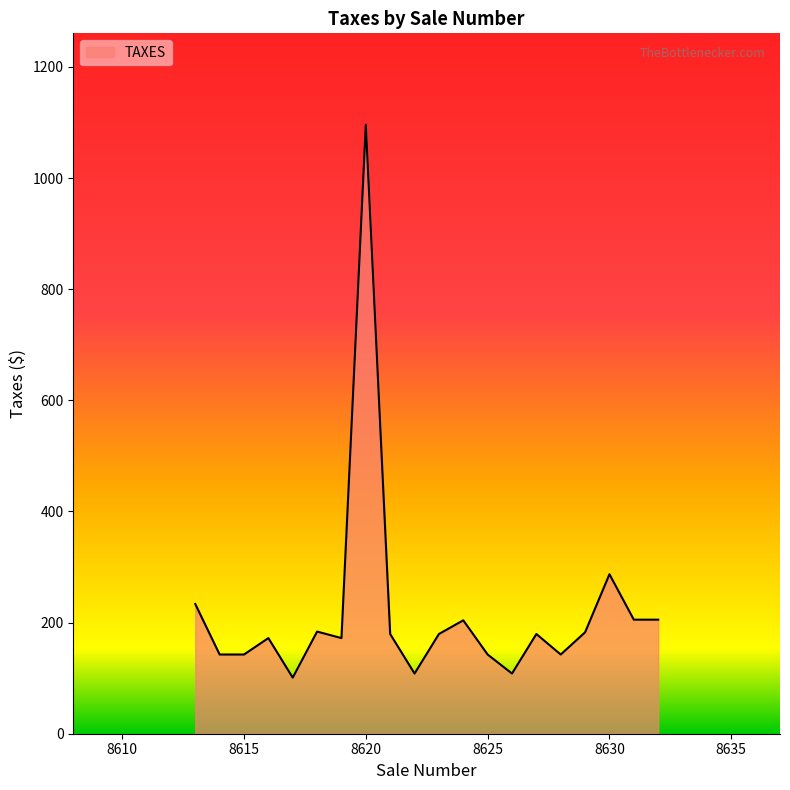

What is the average value?

218.4